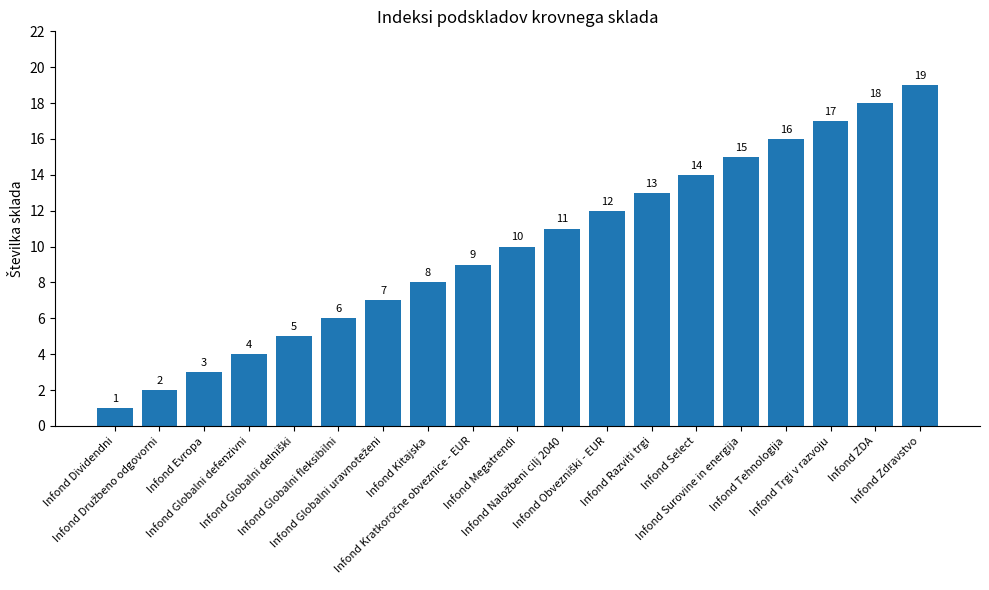

What is the greatest value displayed?

19